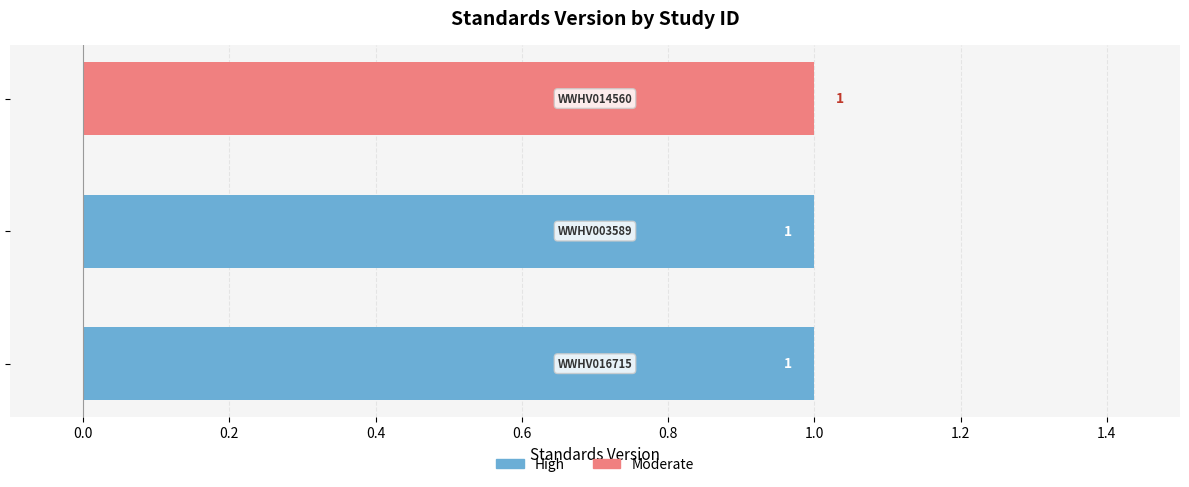

Rank the series by their maximum value, from highest to lowest.

High, Moderate